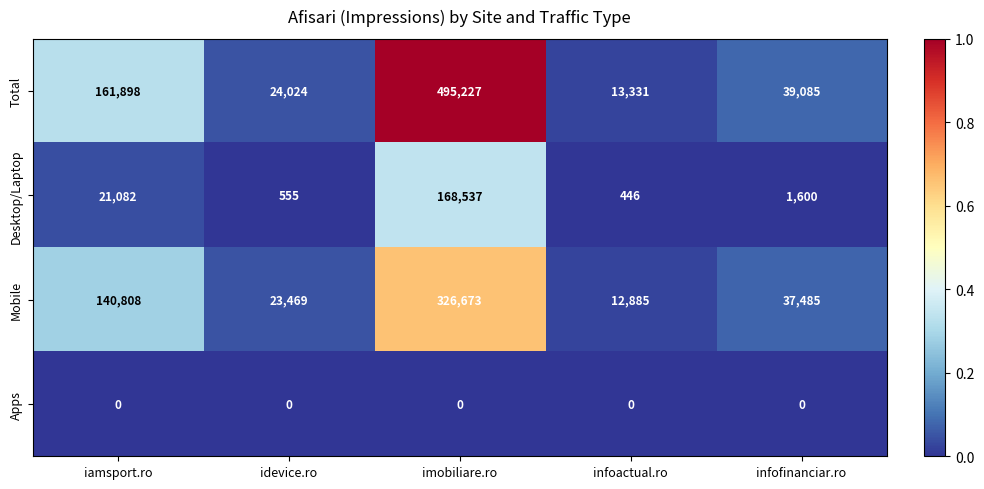

Between idevice.ro and imobiliare.ro, which series saw the biggest shift?

Total